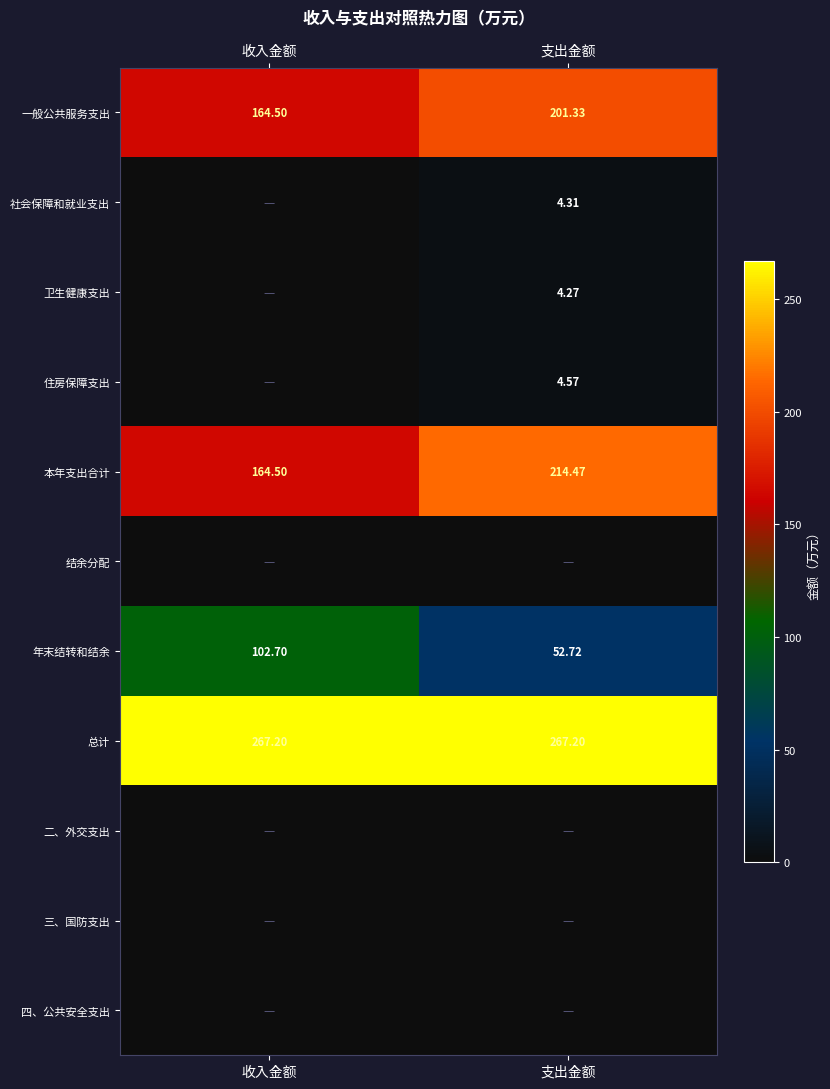

List the labels in order of 一般公共服务支出 value, smallest first.

收入金额, 支出金额